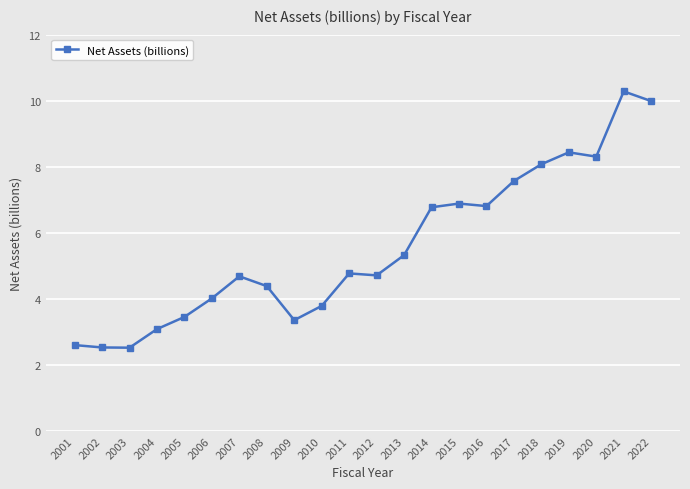

Which label corresponds to the largest value in the chart?

2021